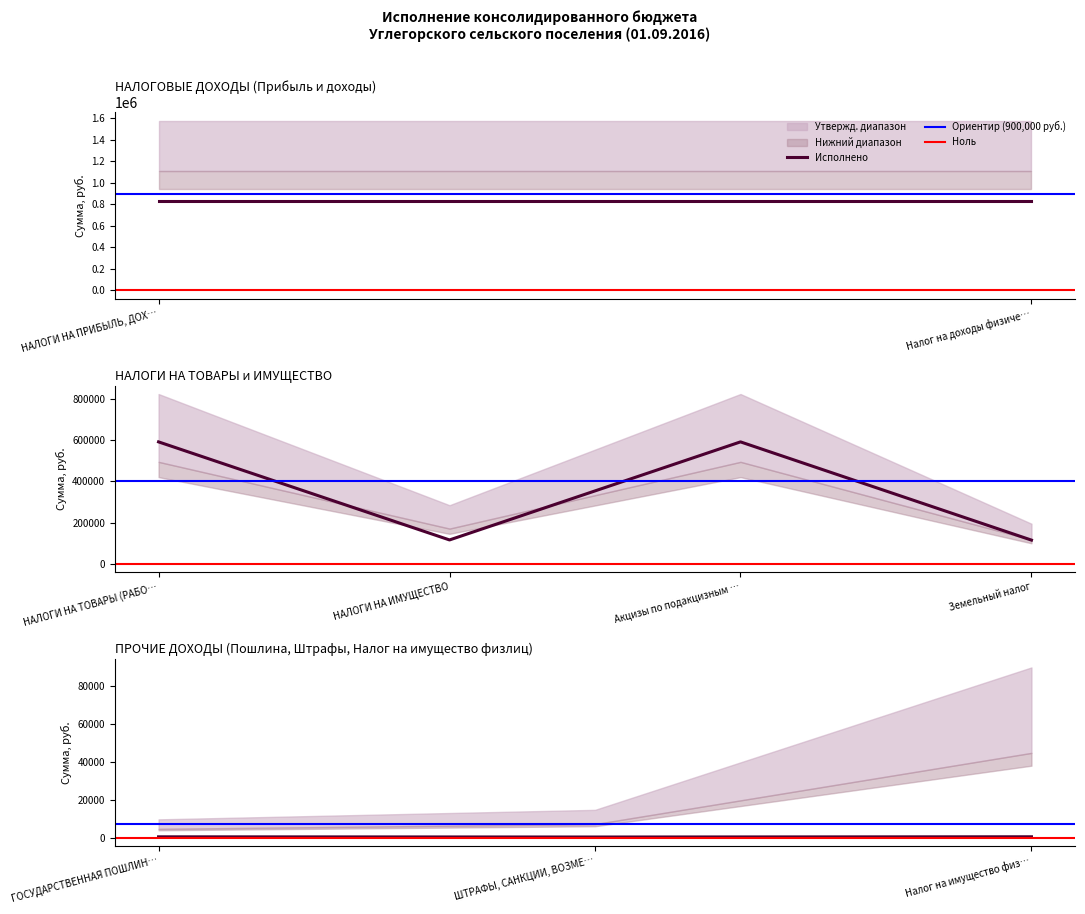

True or false: Утвержд. консолид. бюджет and Исполнено консолид. бюджет cross at least once.

False